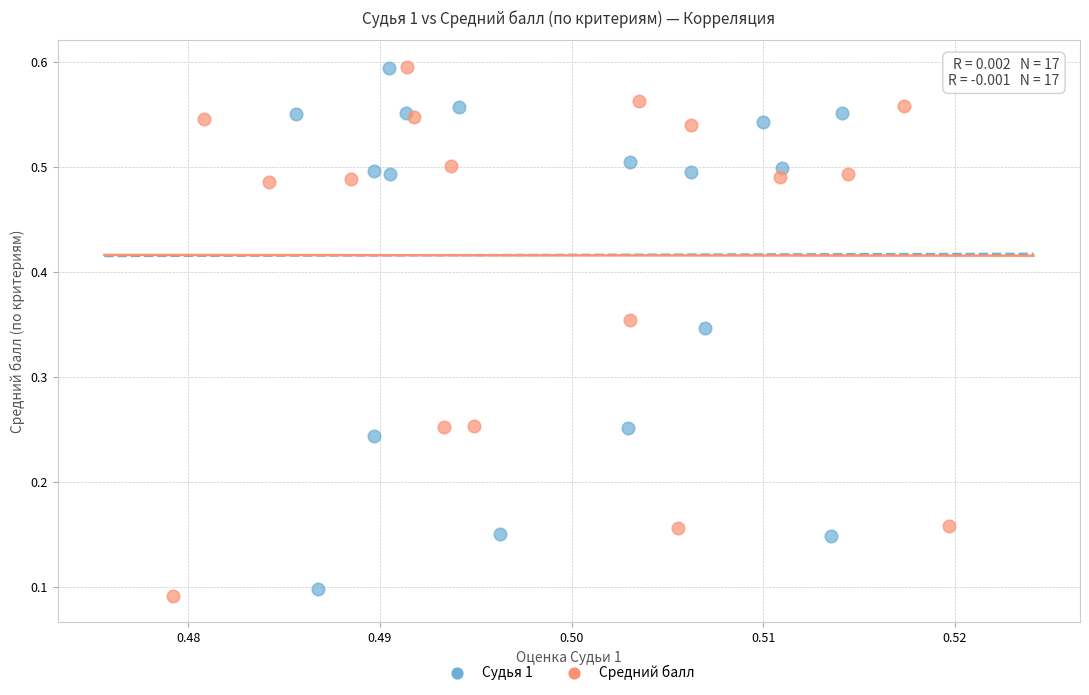

What are all the series names shown in the legend?

Судья 1, Средний балл